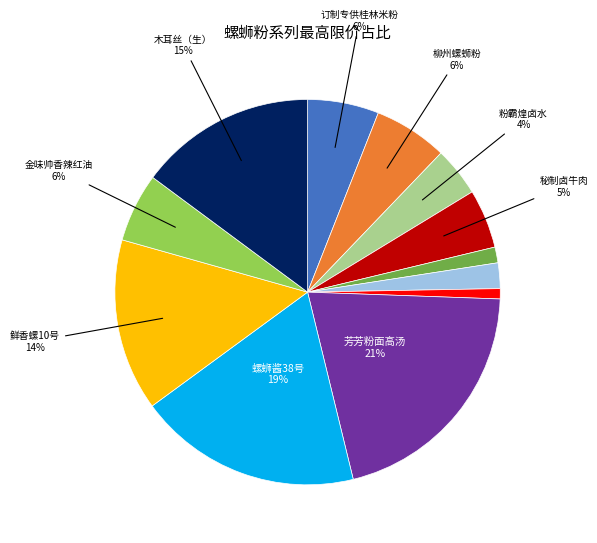

Is there any slice that represents more than half of the pie?

No